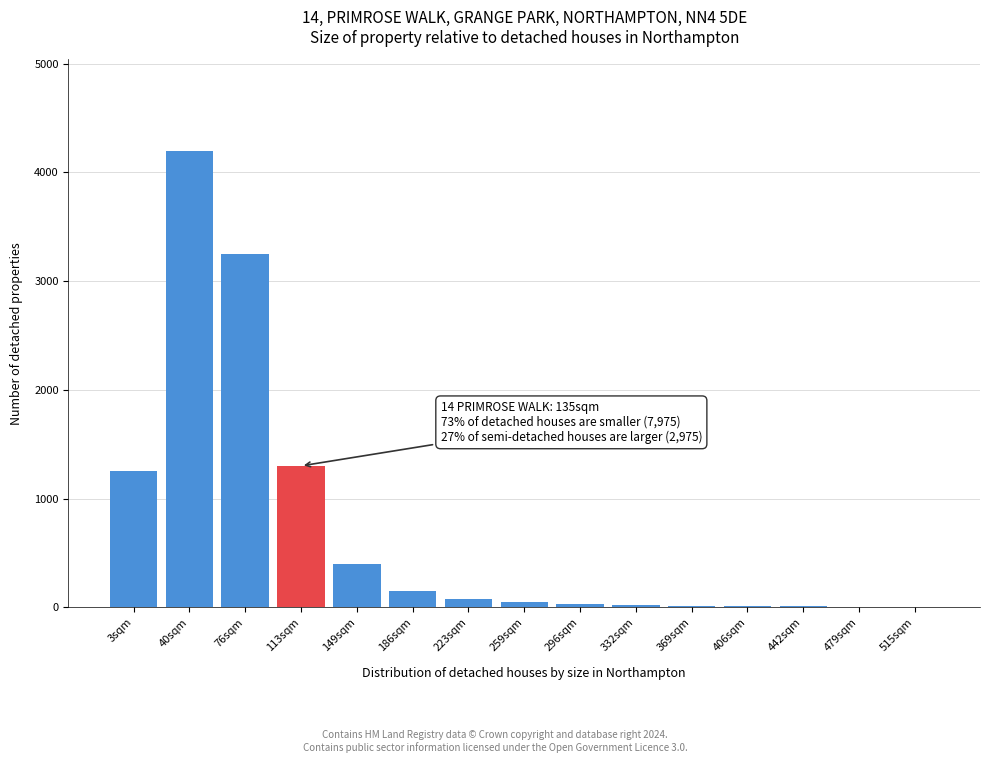

Is it true that the value at 40sqm is 7092?

False